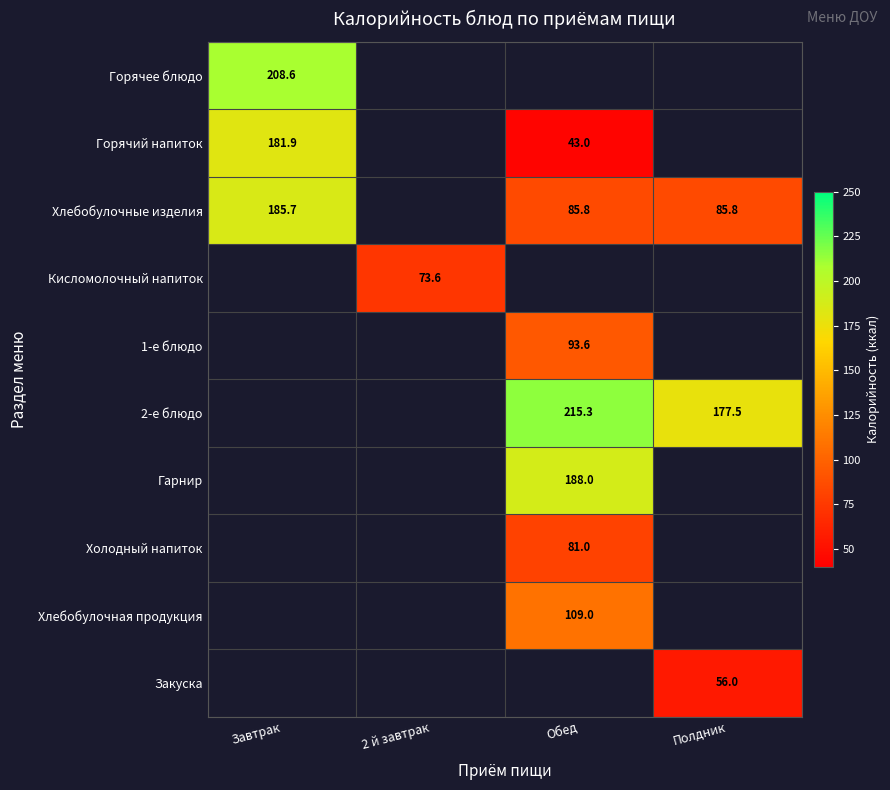

At how many categories does at least one series exceed 85?

3